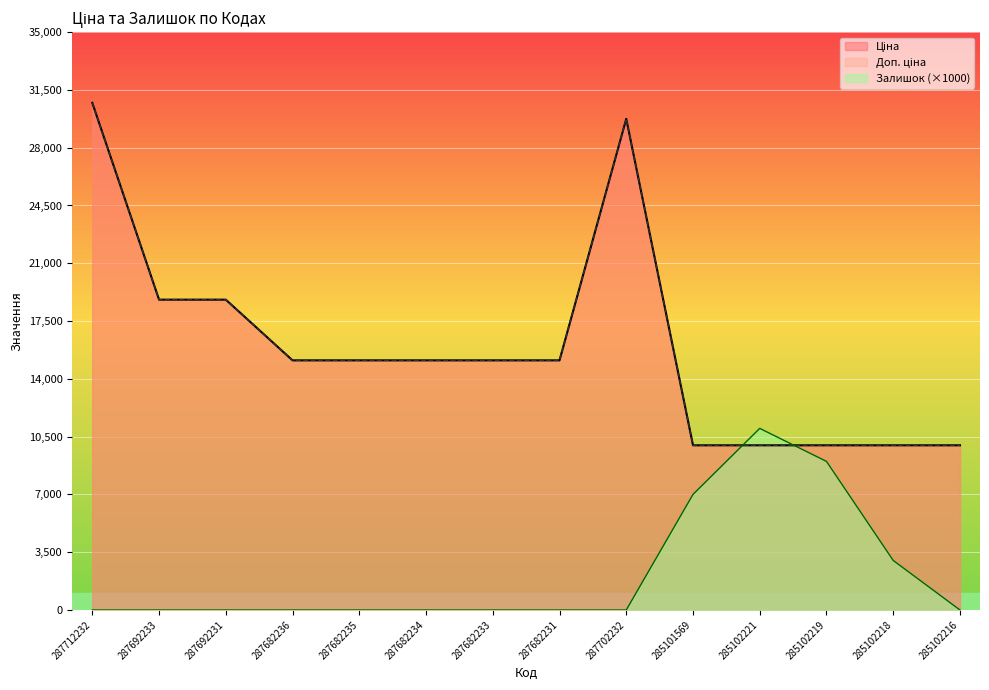

True or false: Ціна has more than 0 points higher than both neighbors.

True